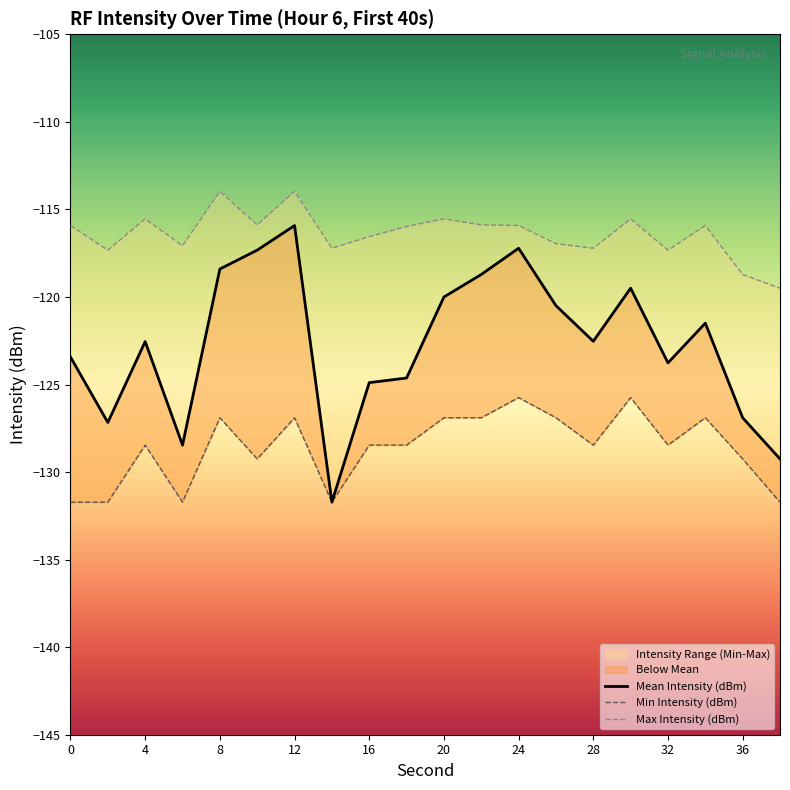

True or false: Min Intensity (dBm) and Mean Intensity (dBm) intersect in this chart.

False